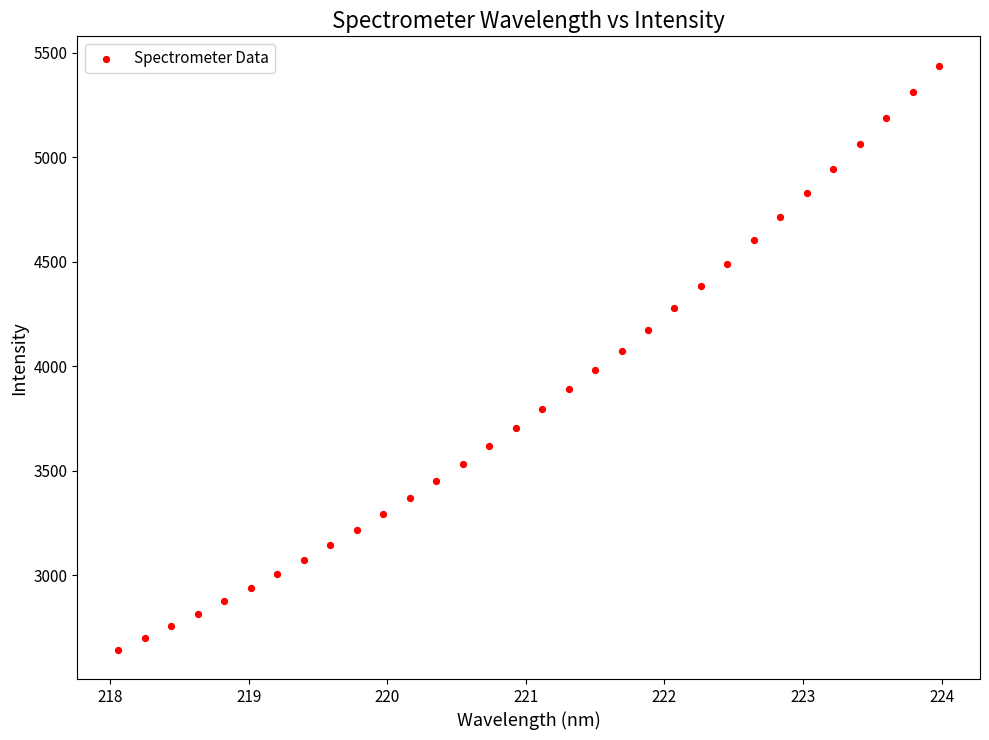

What is the range of X values (max minus min)?

5.9